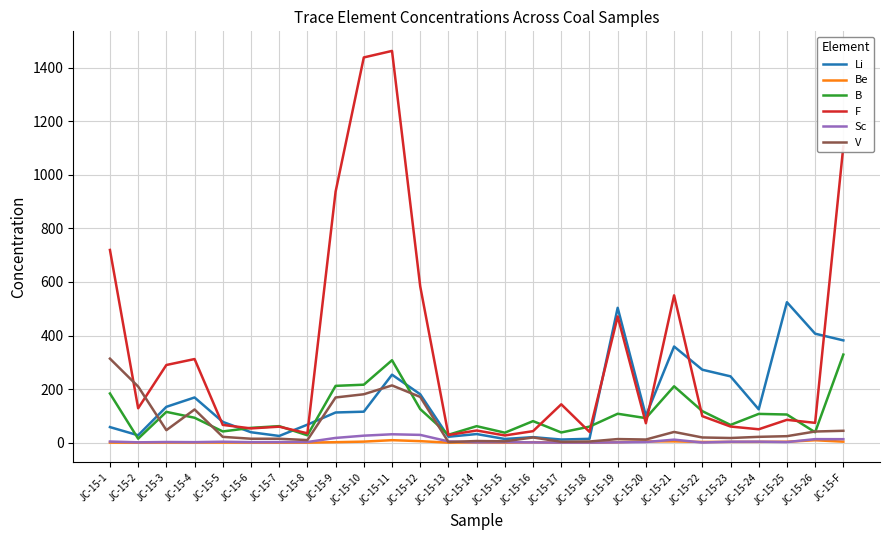

Which series has the largest range (max minus min)?

F